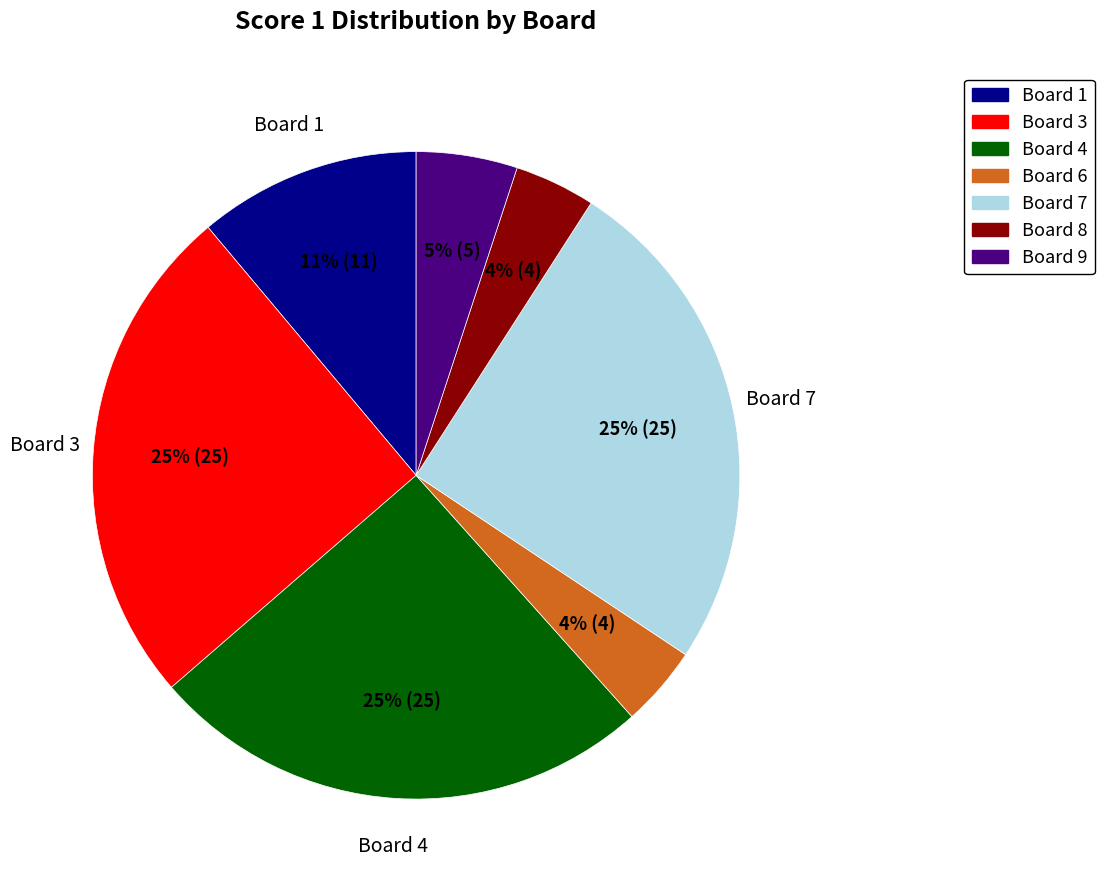

Is there a majority slice in this chart?

No